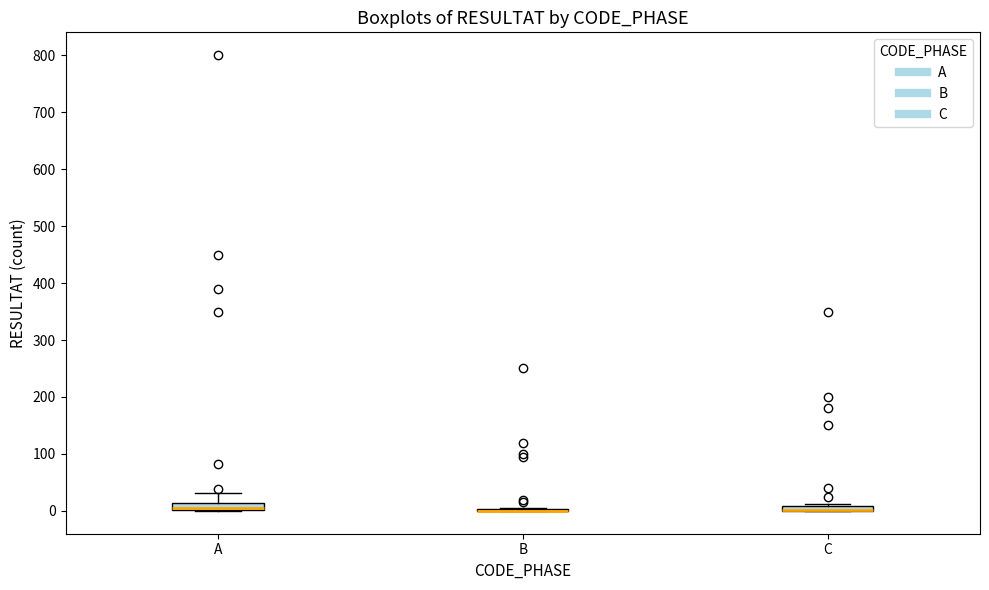

Where does the upper whisker of the box for A end on the y-axis? The values are not printed on the chart, so give them approximately, as read against the axis.

30